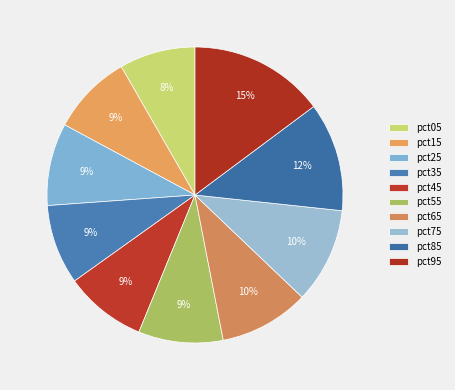

How many slices are in this pie chart?

10